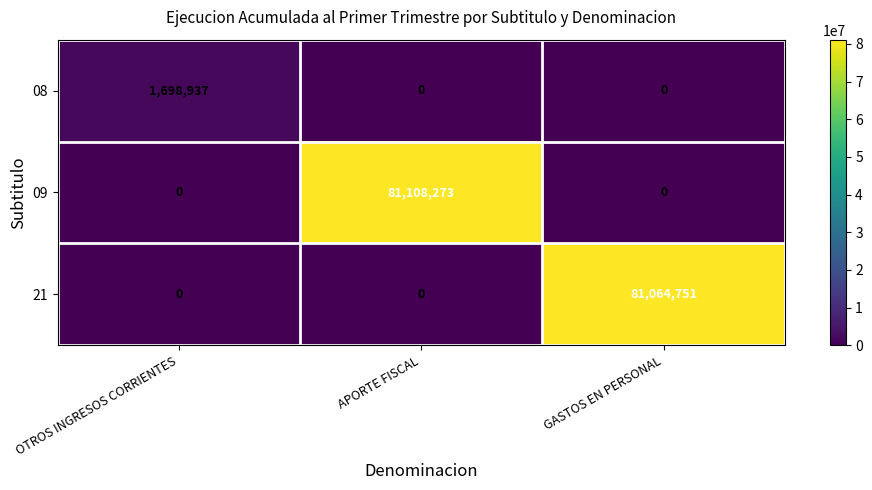

Which series has the largest total across all categories?

09